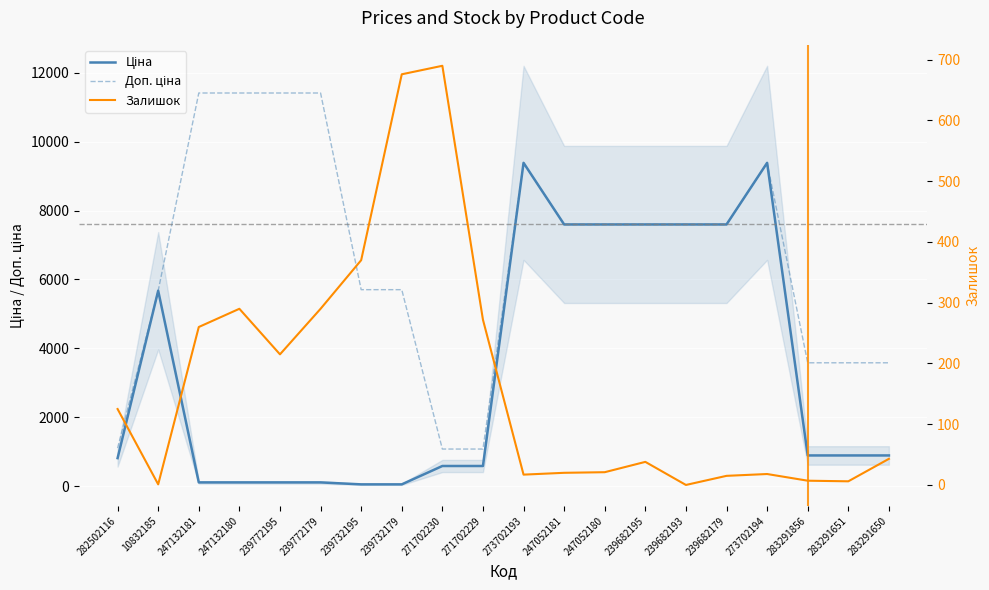

True or false: Доп. ціна has a value of 11410.0 at 247132180.

True